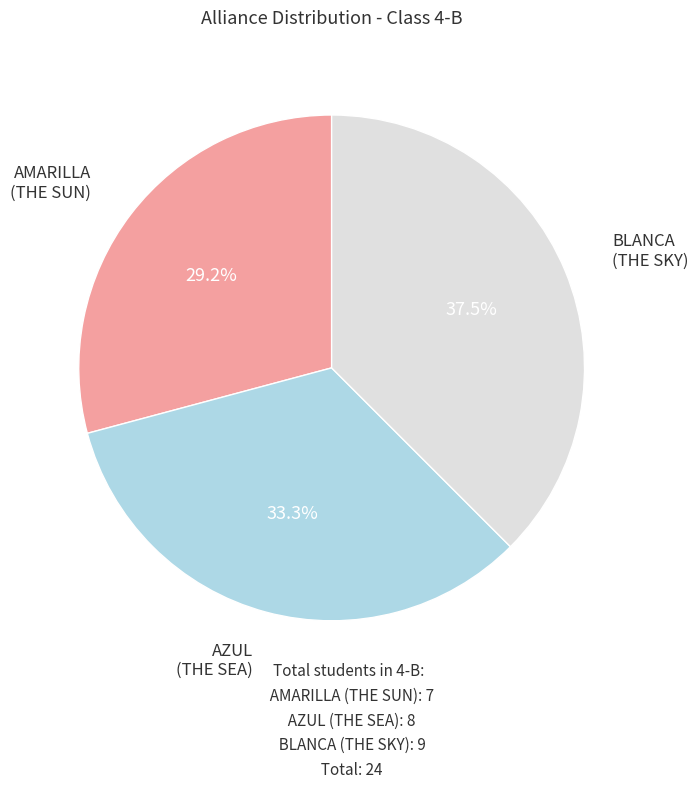

Count the number of slices in the pie.

3